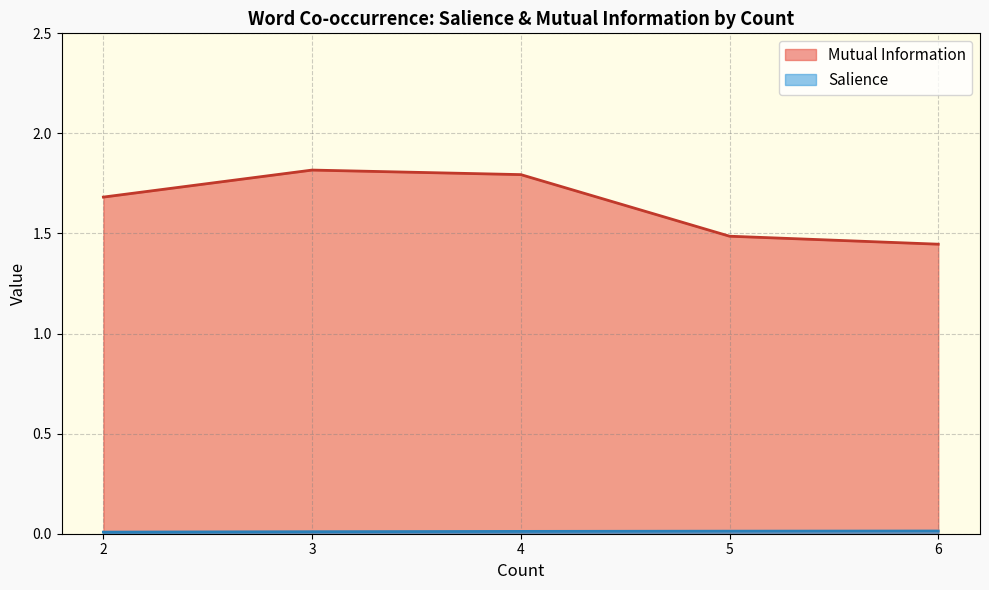

Which series has the largest range (max minus min)?

Mutual Information